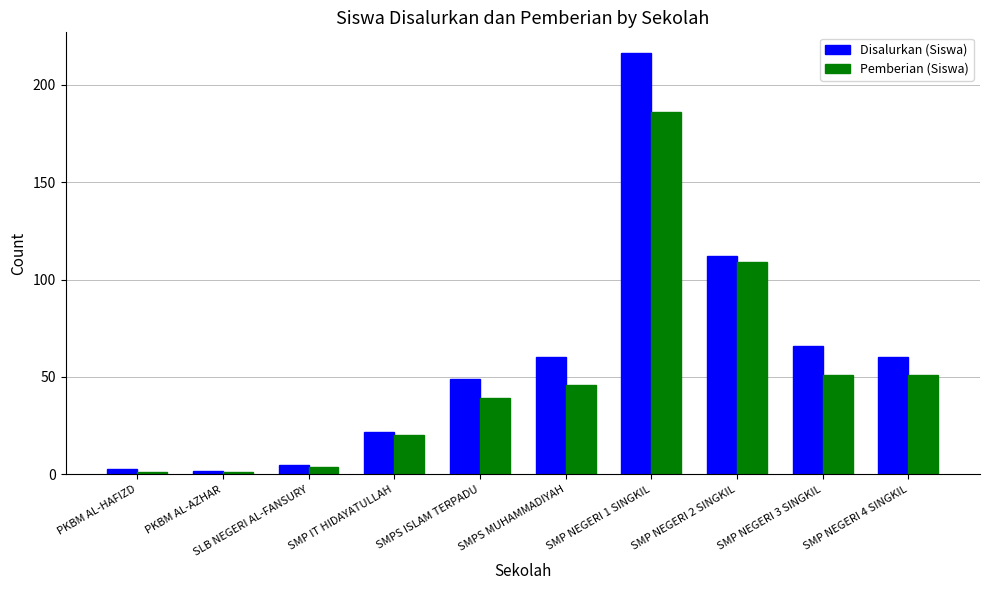

The Pemberian (Siswa) series shows 66 at SMPS ISLAM TERPADU. True or false?

False